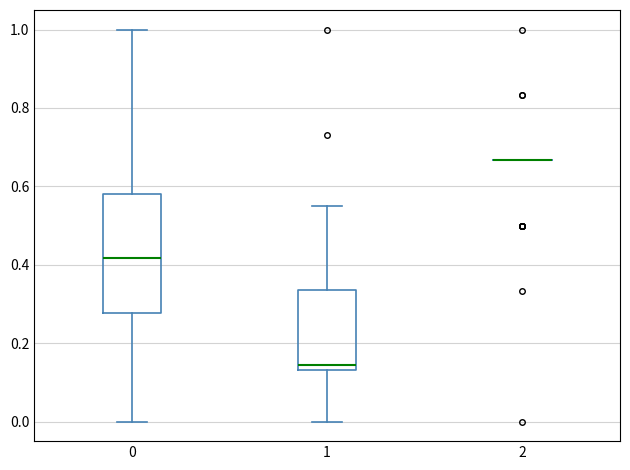

Reading left to right, read every box against the y-axis: the position of its median line, the range the box covers, and the ends of its whiskers. The values are not printed on the chart, so give them approximately, as read against the axis.

0: median 0.42, box 0.28 to 0.58, whiskers 0.00 to 1.00
1: median 0.14 (just above the box's lower edge), box 0.14 to 0.34, whiskers 0.00 to 0.54
2: box collapsed to a line at 0.66, whiskers 0.66 to 0.66